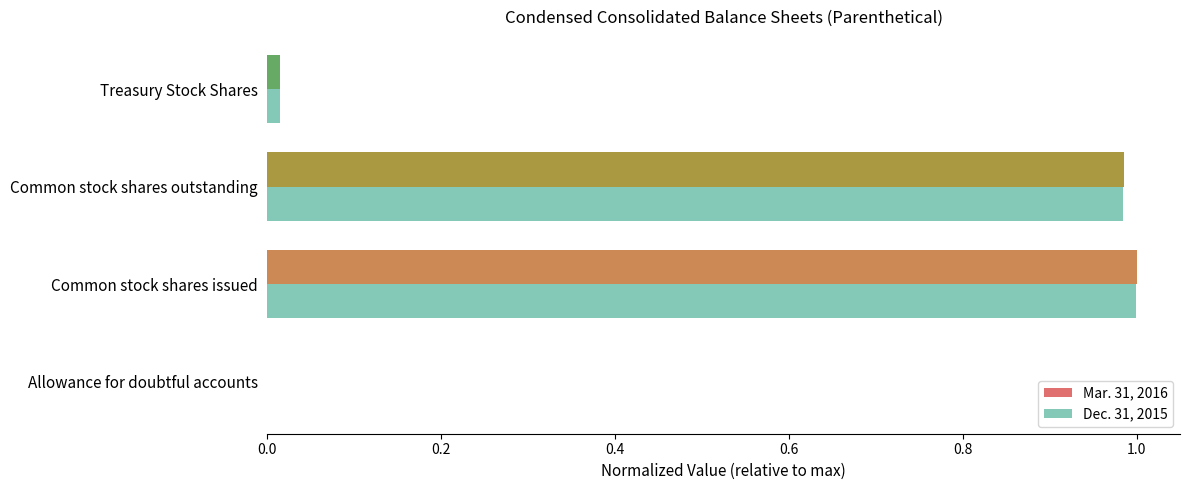

What is the total value across all series at Common stock shares outstanding?

2.0